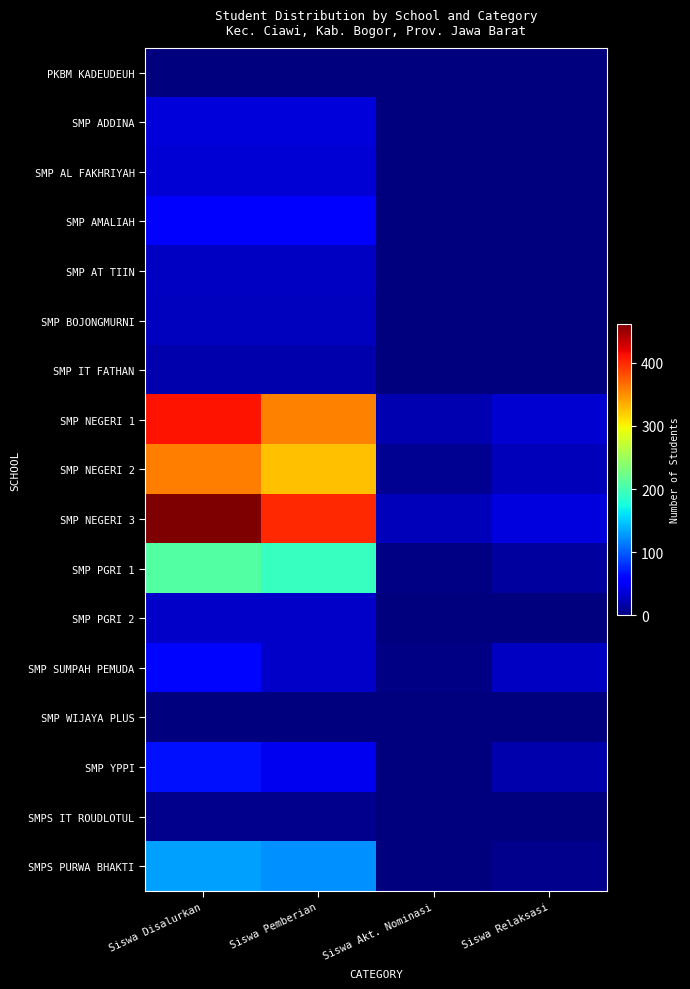

Reading right to left, extract all data points from this chart.

PKBM KADEUDEUH: Siswa Relaksasi=1	Siswa Akt. Nominasi=0	Siswa Pemberian=0	Siswa Disalurkan=1
SMP ADDINA: Siswa Relaksasi=0	Siswa Akt. Nominasi=0	Siswa Pemberian=37	Siswa Disalurkan=37
SMP AL FAKHRIYAH: Siswa Relaksasi=0	Siswa Akt. Nominasi=0	Siswa Pemberian=36	Siswa Disalurkan=36
SMP AMALIAH: Siswa Relaksasi=0	Siswa Akt. Nominasi=0	Siswa Pemberian=59	Siswa Disalurkan=59
SMP AT TIIN: Siswa Relaksasi=0	Siswa Akt. Nominasi=0	Siswa Pemberian=28	Siswa Disalurkan=28
SMP BOJONGMURNI: Siswa Relaksasi=0	Siswa Akt. Nominasi=0	Siswa Pemberian=27	Siswa Disalurkan=27
SMP IT FATHAN: Siswa Relaksasi=0	Siswa Akt. Nominasi=0	Siswa Pemberian=19	Siswa Disalurkan=19
SMP NEGERI 1: Siswa Relaksasi=34	Siswa Akt. Nominasi=21	Siswa Pemberian=356	Siswa Disalurkan=411
SMP NEGERI 2: Siswa Relaksasi=24	Siswa Akt. Nominasi=8	Siswa Pemberian=326	Siswa Disalurkan=358
SMP NEGERI 3: Siswa Relaksasi=38	Siswa Akt. Nominasi=24	Siswa Pemberian=400	Siswa Disalurkan=462
SMP PGRI 1: Siswa Relaksasi=14	Siswa Akt. Nominasi=2	Siswa Pemberian=192	Siswa Disalurkan=208
SMP PGRI 2: Siswa Relaksasi=0	Siswa Akt. Nominasi=0	Siswa Pemberian=30	Siswa Disalurkan=30
SMP SUMPAH PEMUDA: Siswa Relaksasi=28	Siswa Akt. Nominasi=2	Siswa Pemberian=30	Siswa Disalurkan=60
SMP WIJAYA PLUS: Siswa Relaksasi=1	Siswa Akt. Nominasi=0	Siswa Pemberian=0	Siswa Disalurkan=1
SMP YPPI: Siswa Relaksasi=19	Siswa Akt. Nominasi=0	Siswa Pemberian=46	Siswa Disalurkan=65
SMPS IT ROUDLOTUL: Siswa Relaksasi=0	Siswa Akt. Nominasi=0	Siswa Pemberian=6	Siswa Disalurkan=6
SMPS PURWA BHAKTI: Siswa Relaksasi=6	Siswa Akt. Nominasi=0	Siswa Pemberian=124	Siswa Disalurkan=130